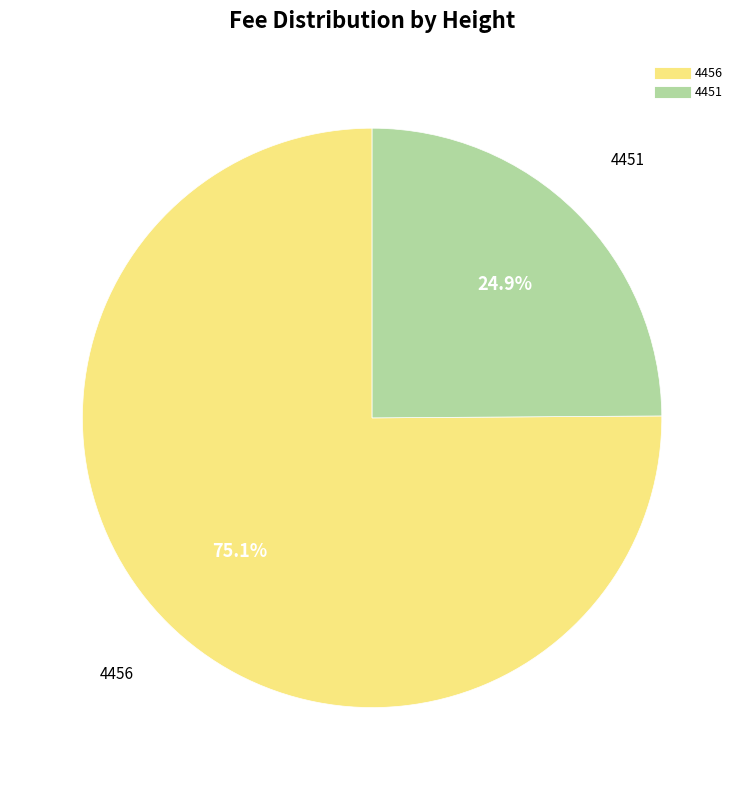

Approximately how many times larger is the value at 4451 compared to 4456?

0.3